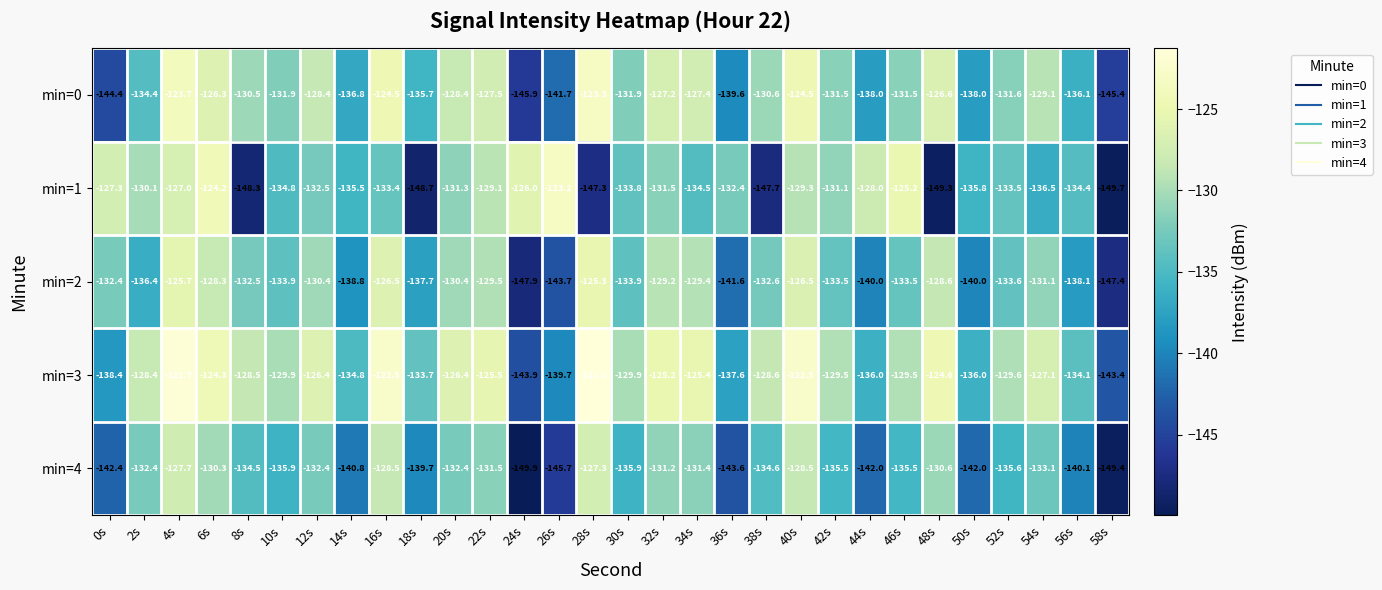

Count the number of data series in this chart.

5